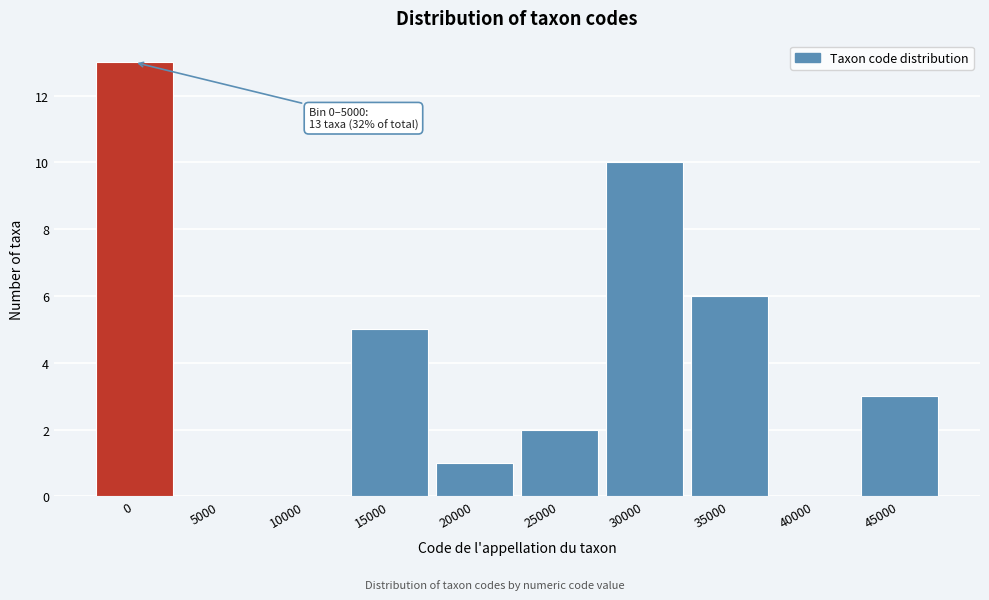

Reading left to right, extract all data points from this chart.

0=13	5000=0	10000=0	15000=5	20000=1	25000=2	30000=10	35000=6	40000=0	45000=3